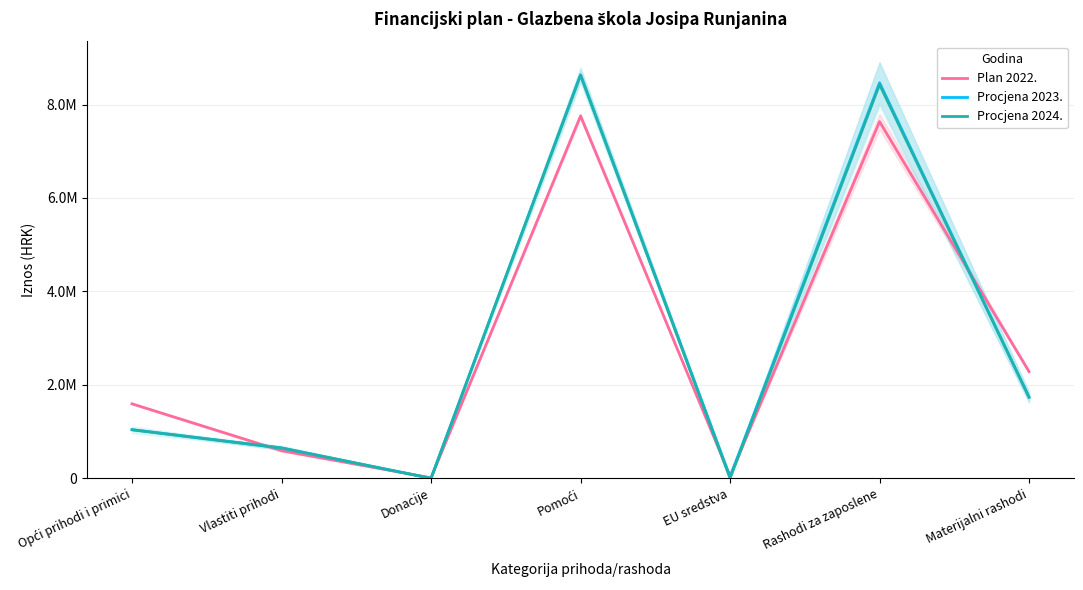

How many values in Procjena 2024. are above zero?

5